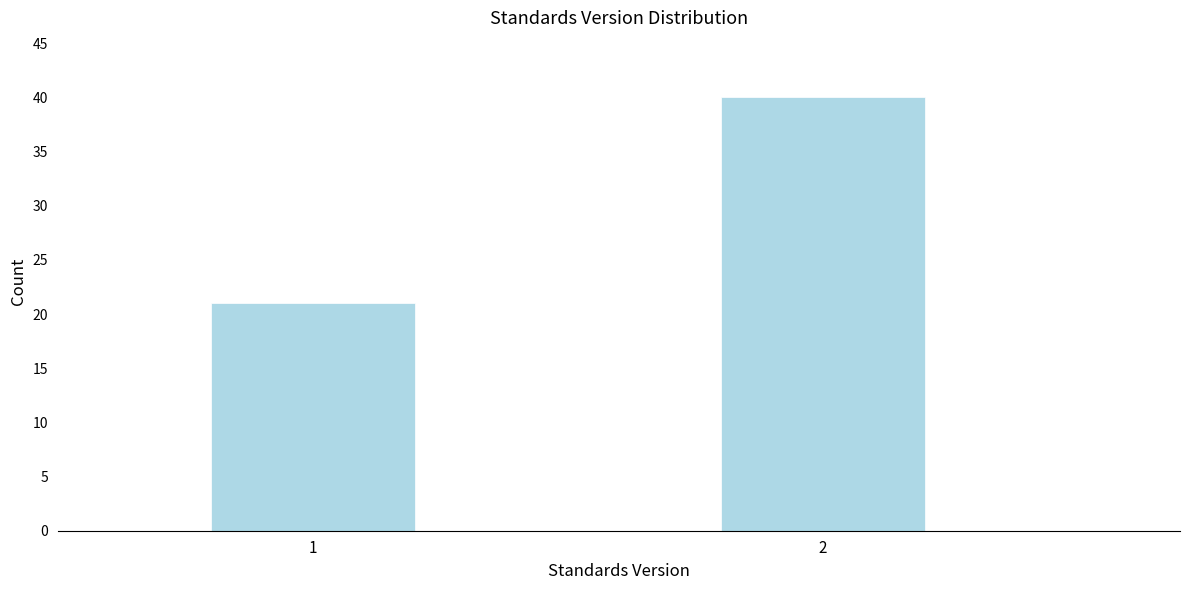

Reading right to left, transcribe all the data shown in this chart.

2=40	1=21